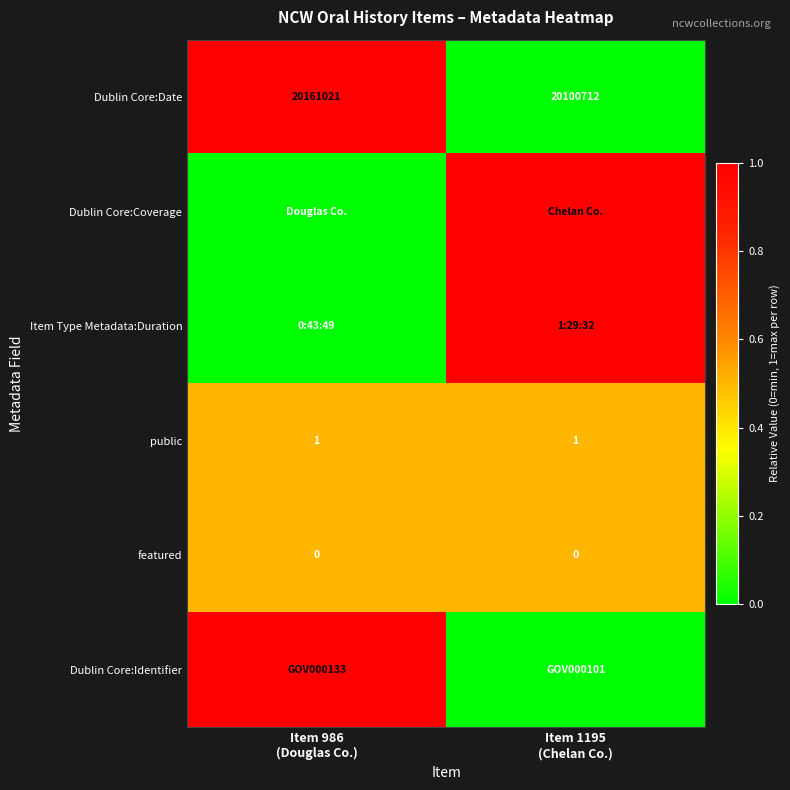

What is the highest value of the Dublin Core:Date series?

20161021